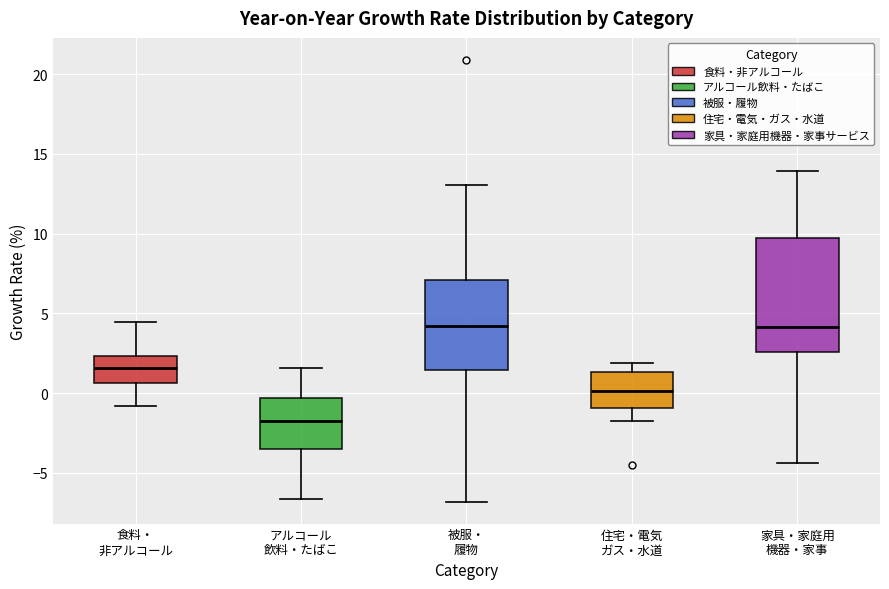

Reading left to right, read every box against the y-axis: the position of its median line, the range the box covers, and the ends of its whiskers. The values are not printed on the chart, so give them approximately, as read against the axis.

食料・ 非アルコール: median 1.5, box 0.5 to 2.5, whiskers -1.0 to 4.5
アルコール 飲料・たばこ: median -1.5, box -3.5 to -0.5, whiskers -6.5 to 1.5
被服・ 履物: median 4.0, box 1.5 to 7.0, whiskers -7.0 to 13.0
住宅・電気 ガス・水道: median 0.0, box -1.0 to 1.5, whiskers -1.5 to 2.0
家具・家庭用 機器・家事: median 4.0, box 2.5 to 9.5, whiskers -4.5 to 14.0